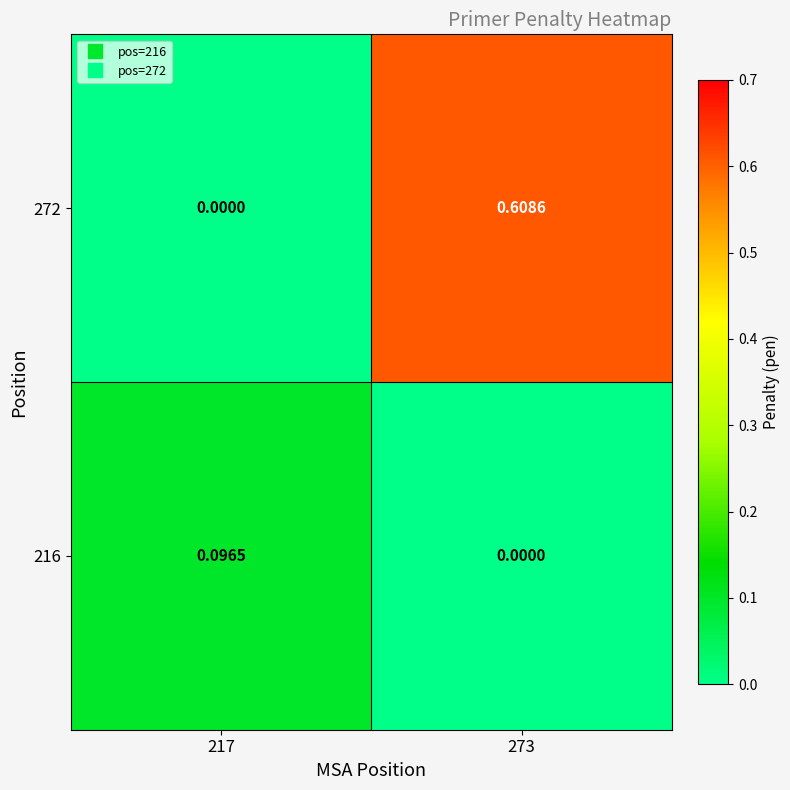

Reading left to right, list all the values displayed in this chart.

216: 217=0.1	273=0.0
272: 217=0.0	273=0.6